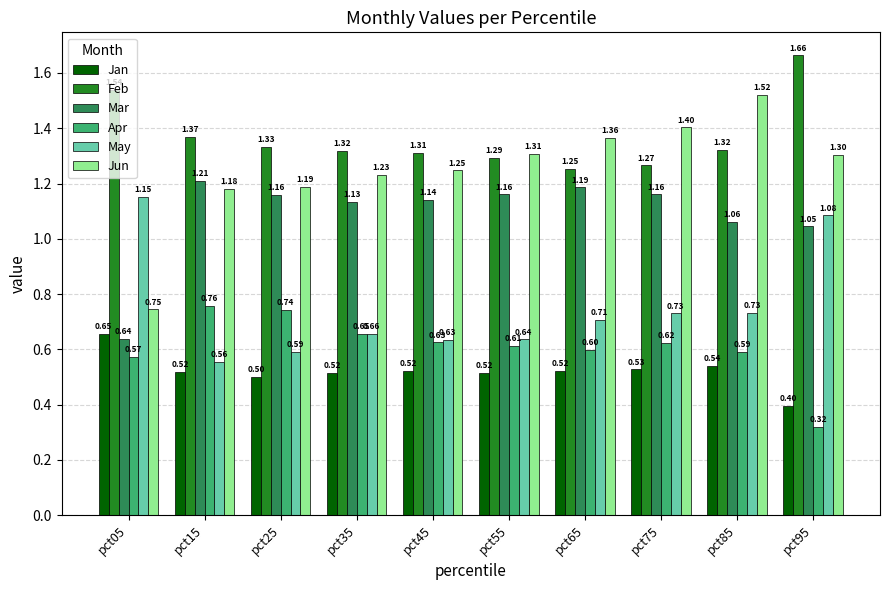

What is the sum of the Mar values at pct35 and pct45?

2.3